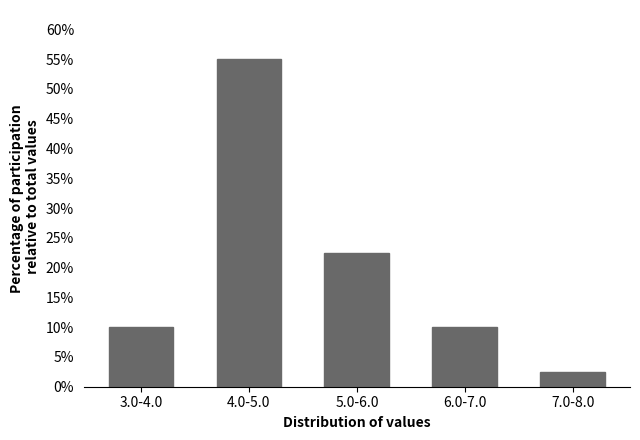

Reading left to right, extract all data points from this chart.

3.0-4.0=10.0	4.0-5.0=55.0	5.0-6.0=22.5	6.0-7.0=10.0	7.0-8.0=2.5